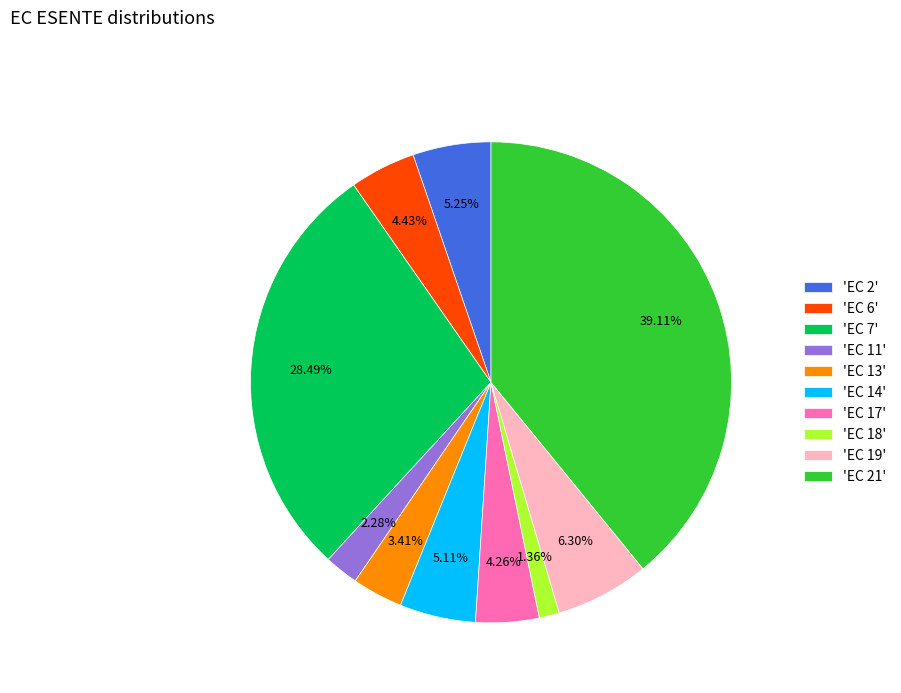

Does 'EC 11' account for over 50% of the chart?

No